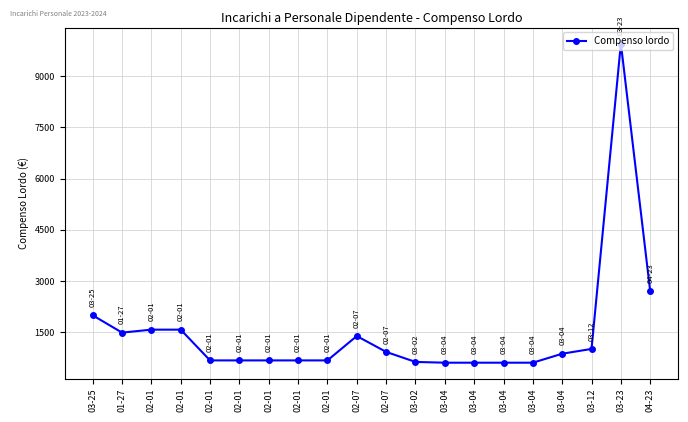

List the labels in order of value, smallest first.

03-04, 03-04, 03-04, 03-04, 03-02, 02-01, 02-01, 02-01, 02-01, 02-01, 03-04, 02-07, 03-12, 02-07, 01-27, 02-01, 02-01, 03-25, 04-23, 03-23